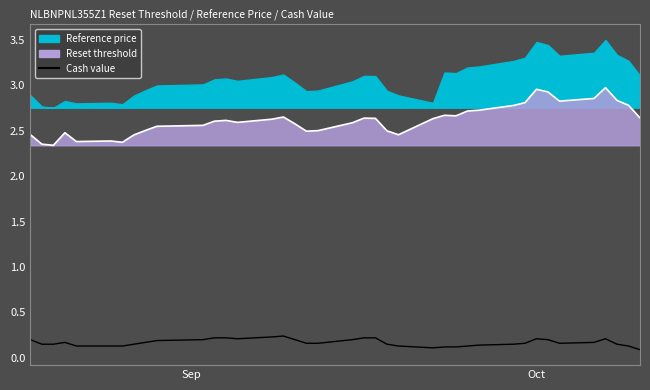

What is the smallest value displayed?

0.1